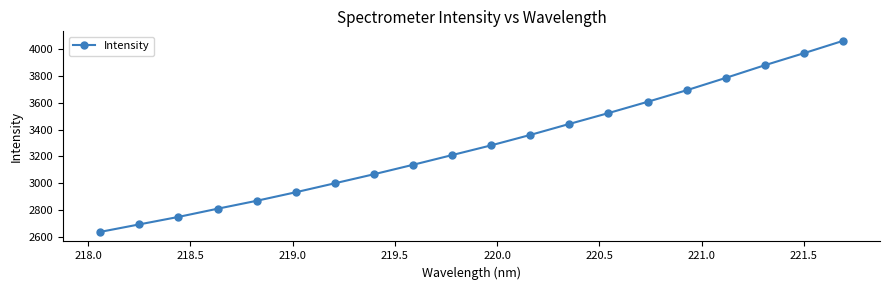

Reading right to left, extract all data points from this chart.

4064.1	3971.8	3881.8	3787.1	3694.8	3608.3	3524.1	3442.9	3360.7	3282.7	3209.9	3137.2	3066.6	2999.0	2931.8	2867.9	2808.6	2747.3	2691.4	2635.3